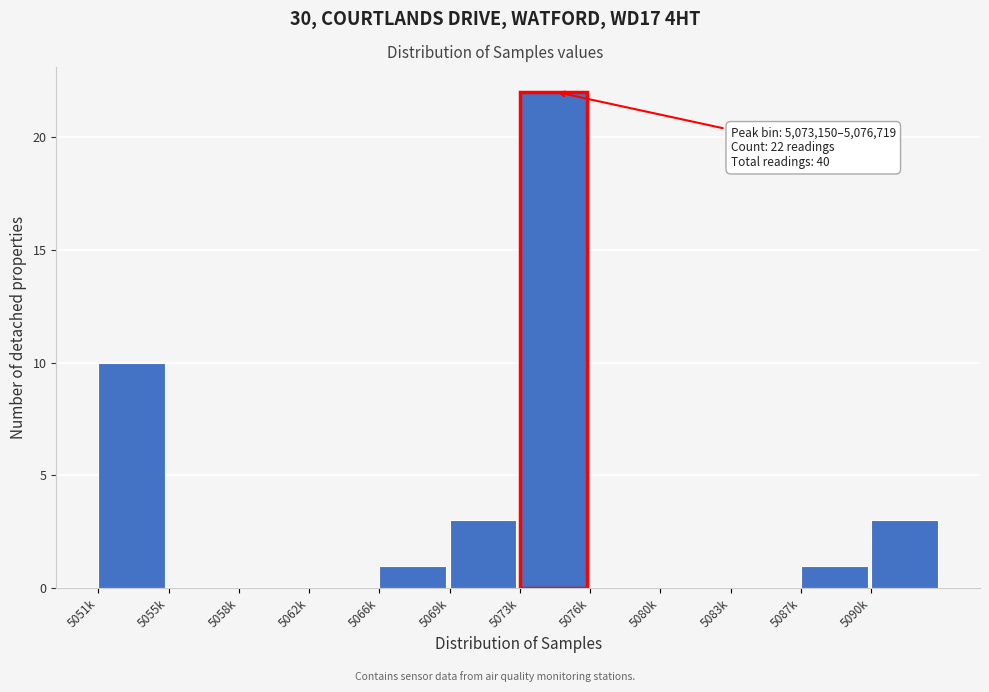

Reading left to right, list all the values displayed in this chart.

5051k=10	5055k=0	5058k=0	5062k=0	5066k=1	5069k=3	5073k=22	5076k=0	5080k=0	5083k=0	5087k=1	5090k=3